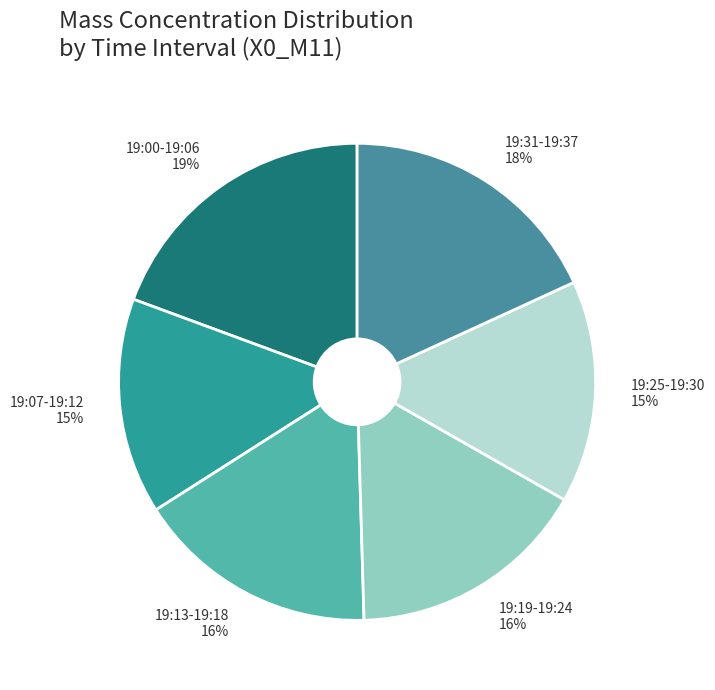

Is it true that 19:25-19:30 is 22% of the pie?

False